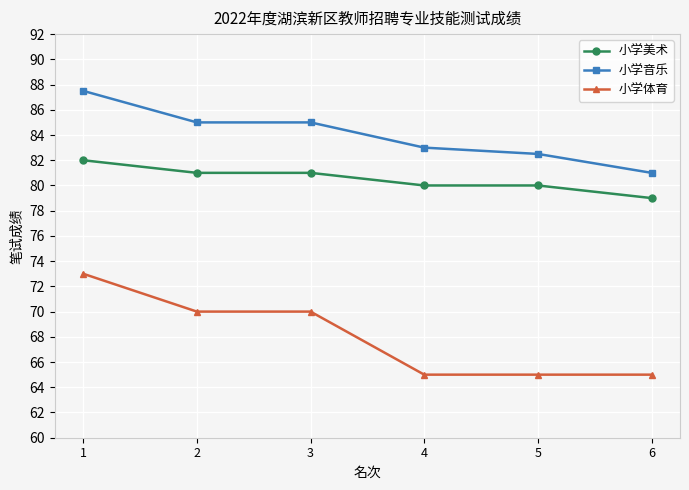

Rank the series by their maximum value, from highest to lowest.

小学音乐, 小学美术, 小学体育